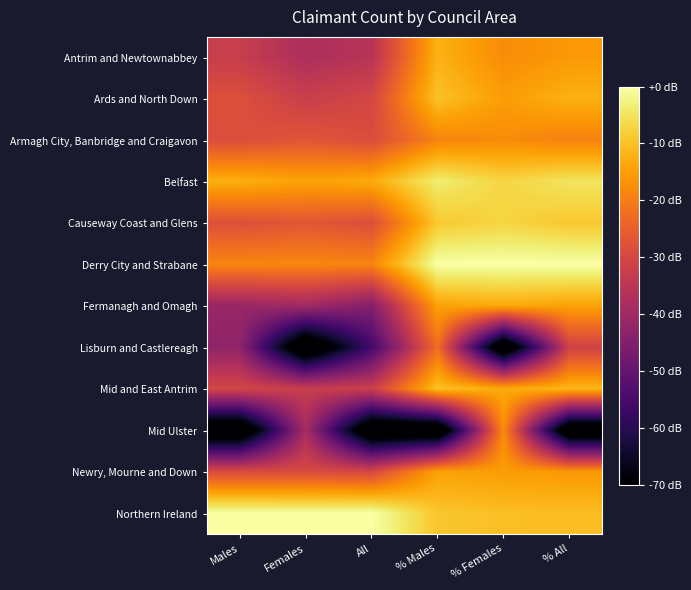

At which category is the sum across all series the highest?

% Males